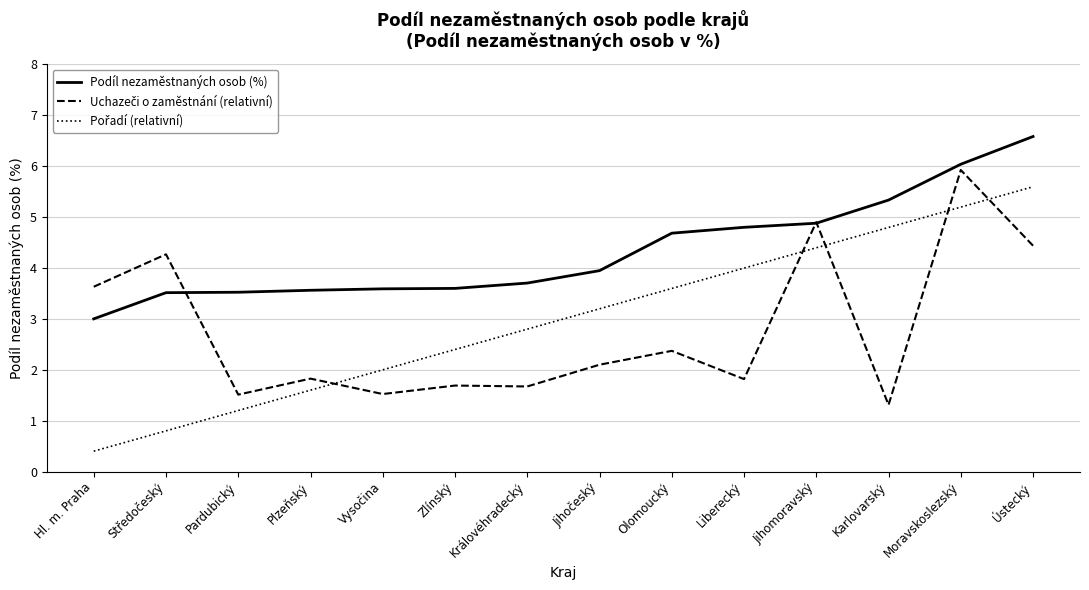

The value of Podíl nezaměstnaných osob (%) at Hl. m. Praha is 4.9. True or false?

False